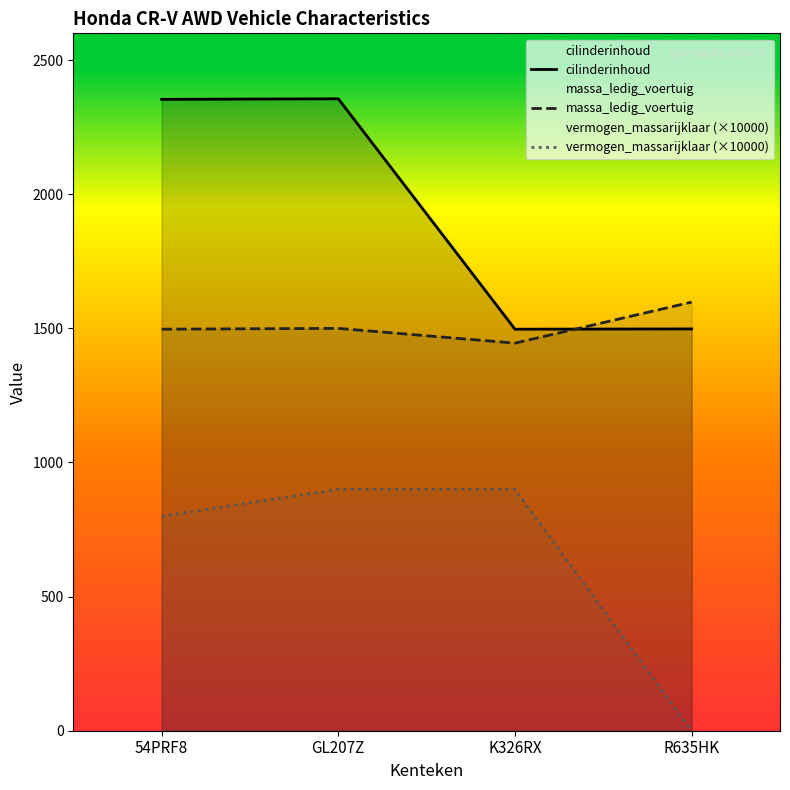

At which label does cilinderinhoud first exceed 2354?

GL207Z